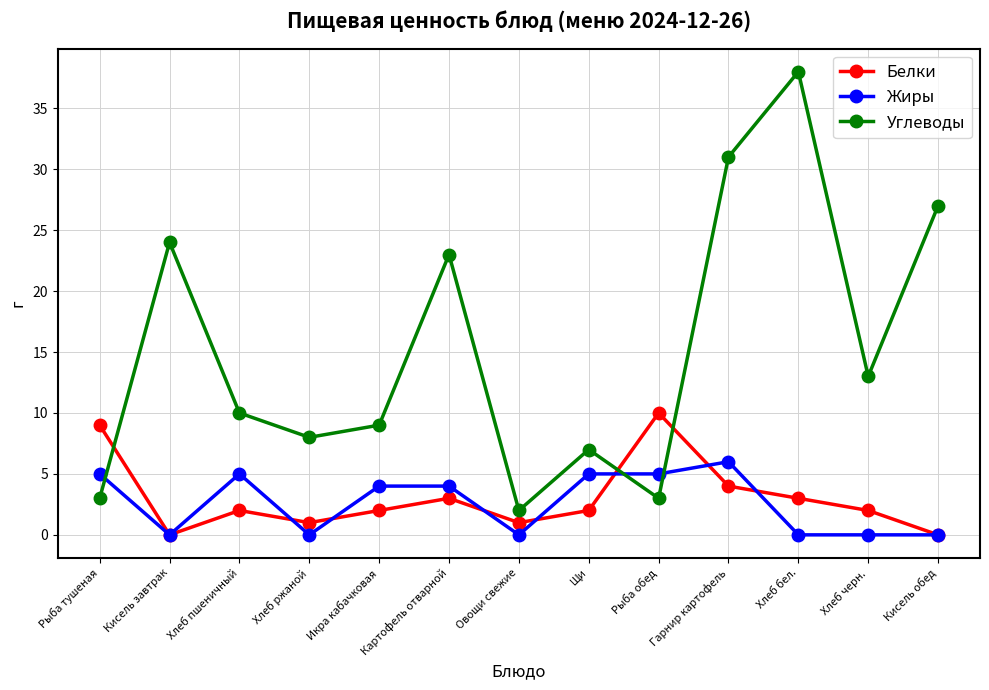

The value of Белки at Хлеб ржаной is 1. True or false?

True